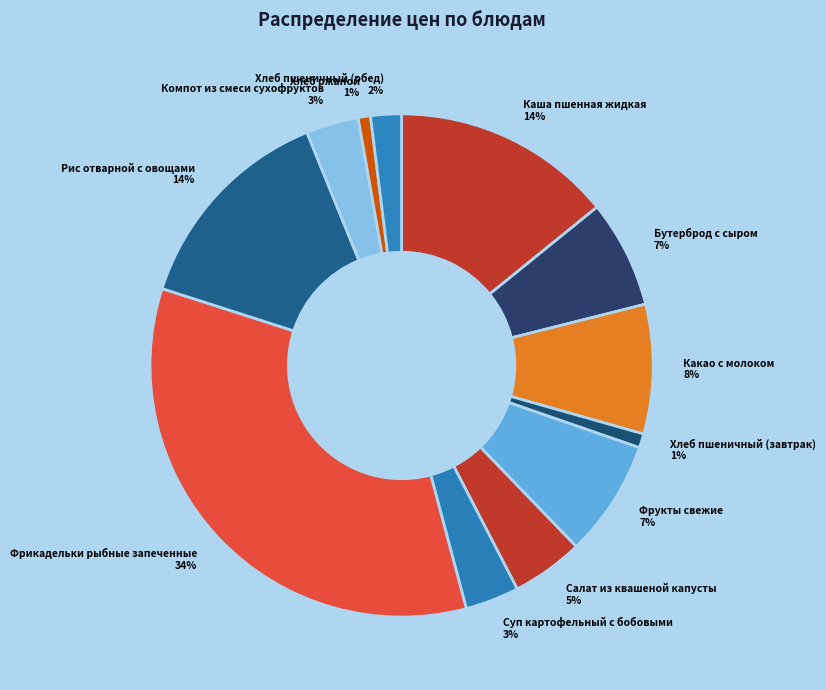

Which slice is the largest?

Фрикадельки рыбные запеченные